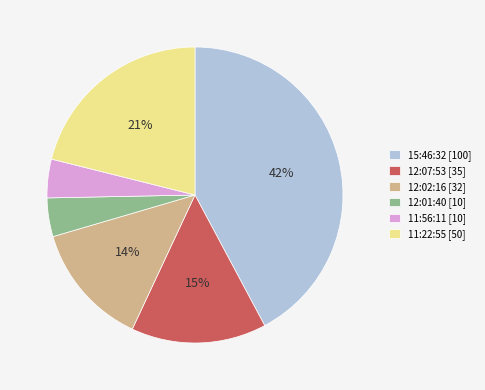

Do 15:46:32 [100] and 11:22:55 [50] together represent more than half of the pie?

Yes